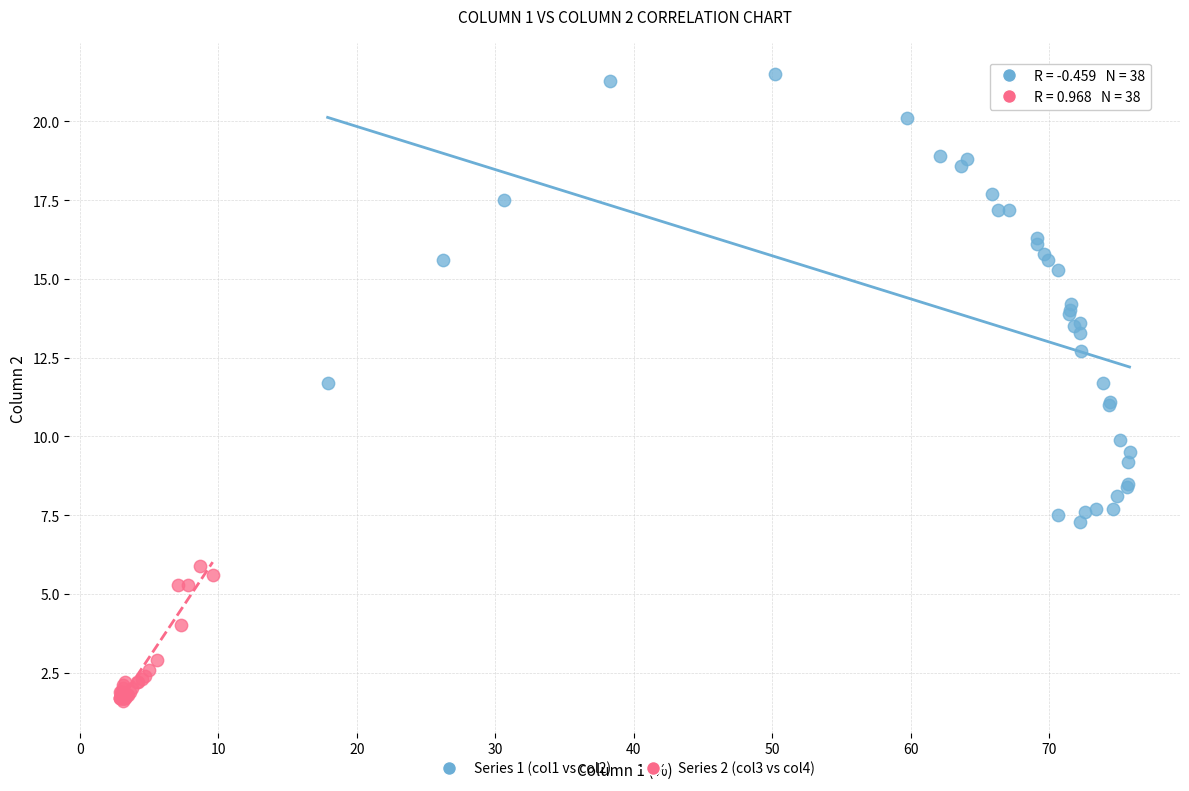

Which series has the widest spread of Y values?

Series 1 (col1 vs col2)